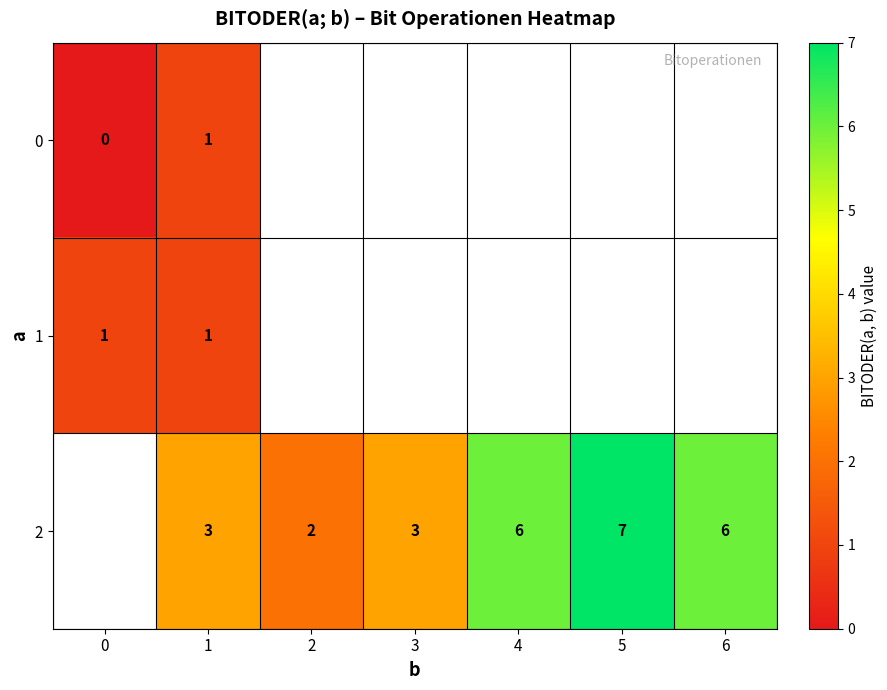

The 2 series shows 10 at 4. True or false?

False